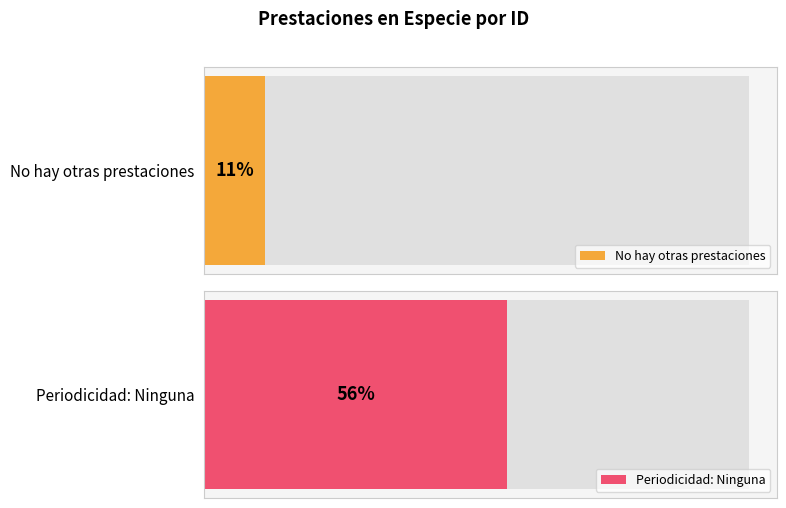

Are the bars grouped side by side (vs. stacked)?

No